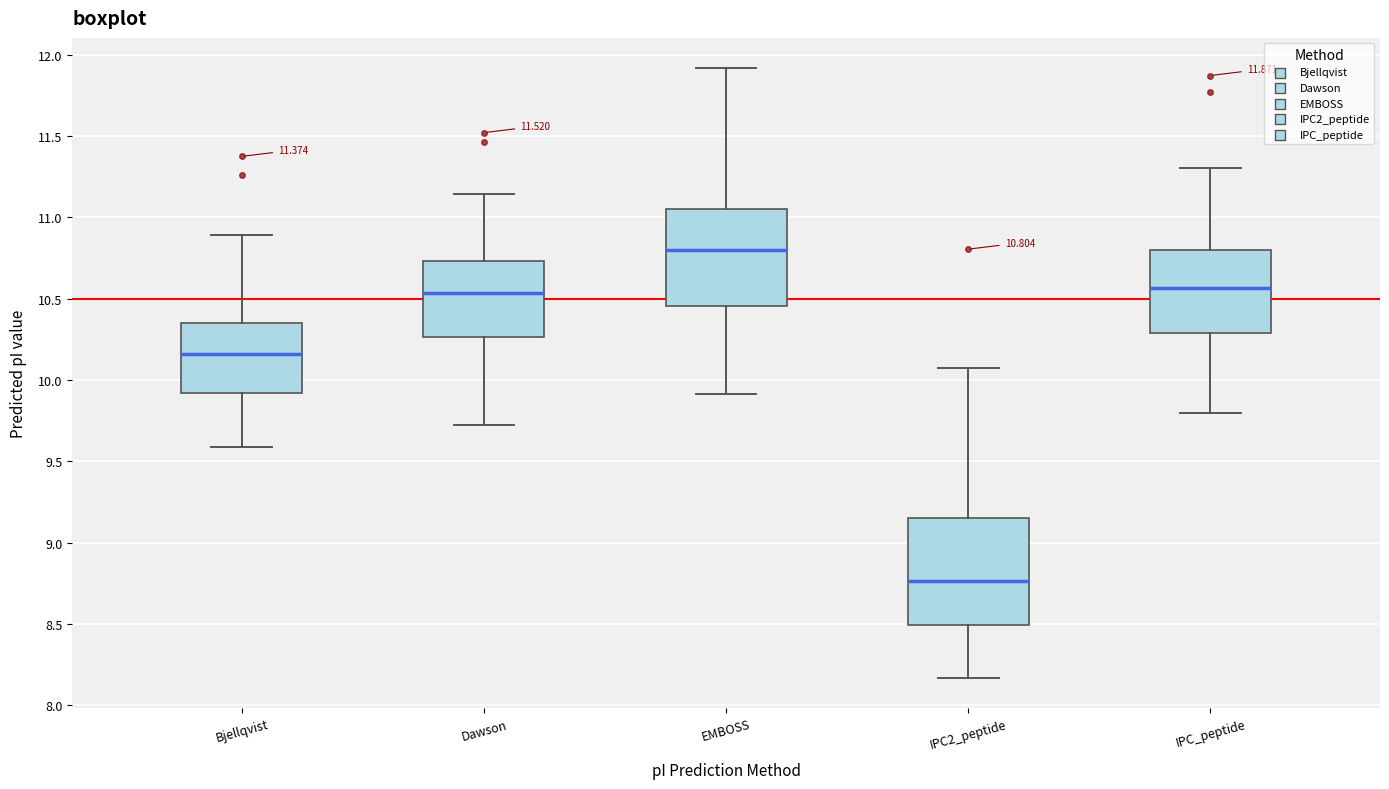

Which box's median line is the lowest?

IPC2_peptide